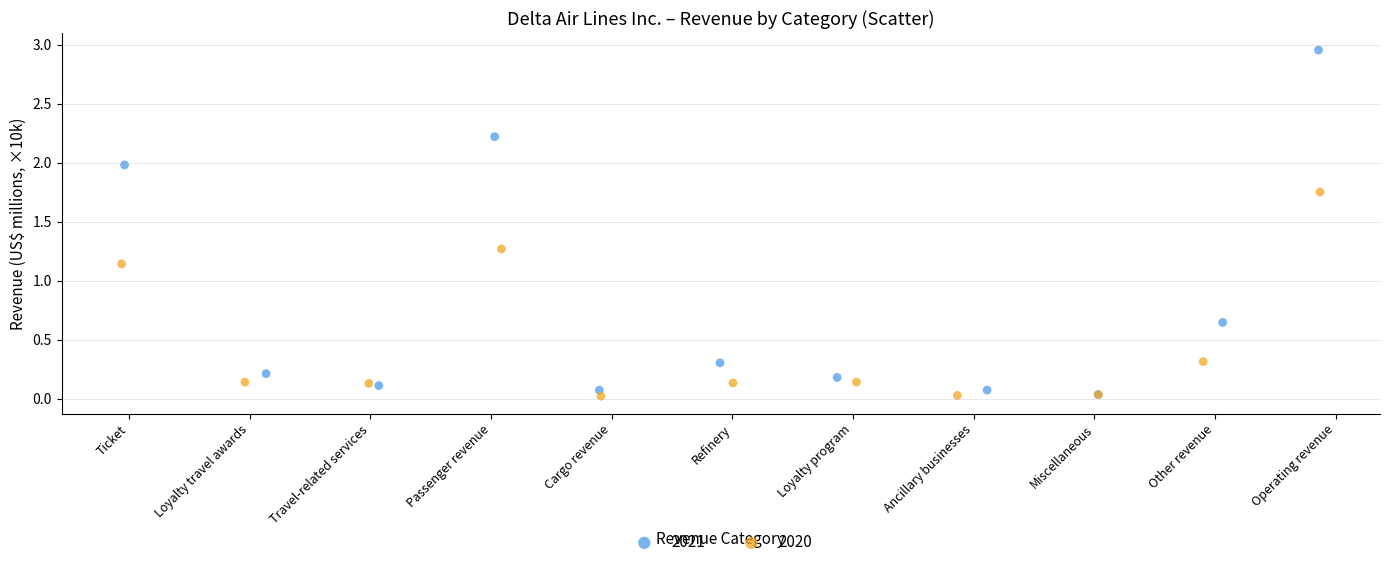

Which series contains the highest Y value?

2021